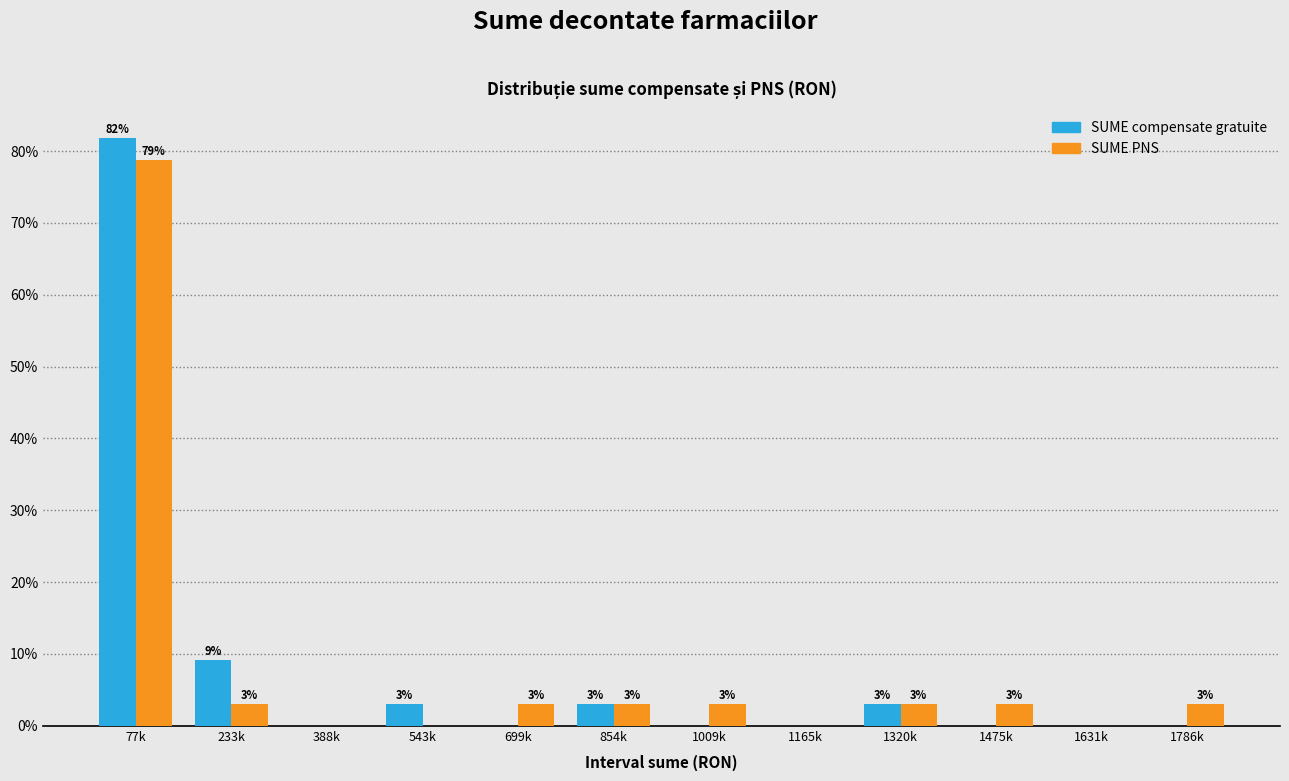

The value of SUME compensate gratuite at 77k is 81.8. True or false?

True